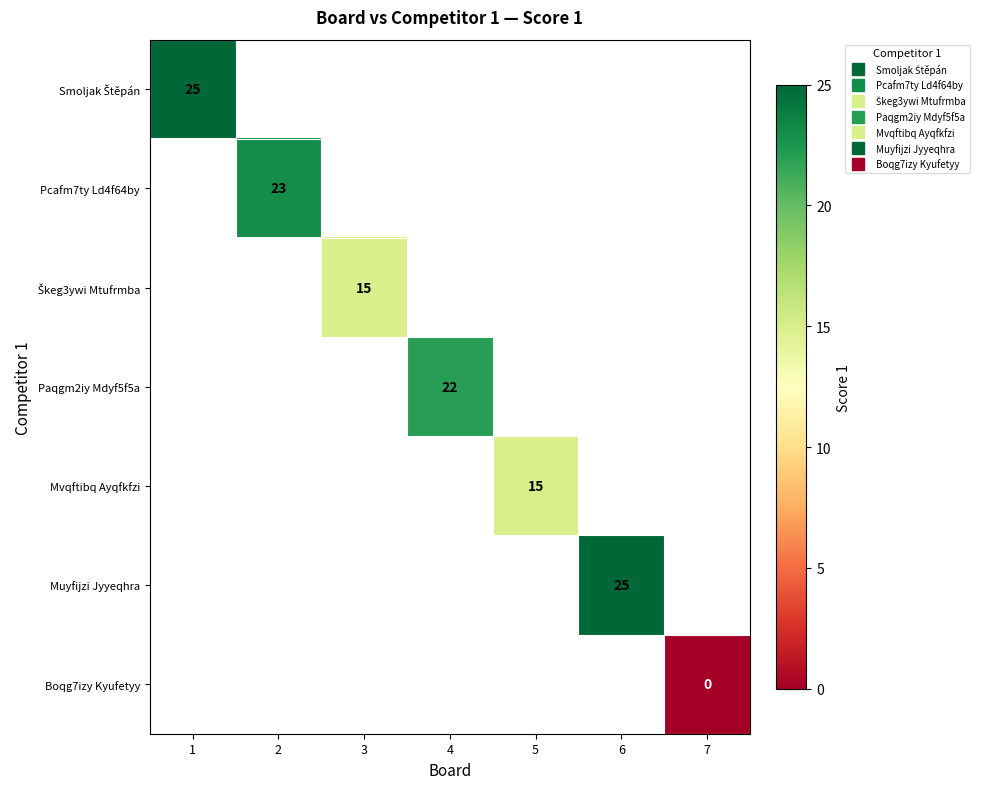

The value of Pcafm7ty Ld4f64by at 2 is 36.2. True or false?

False